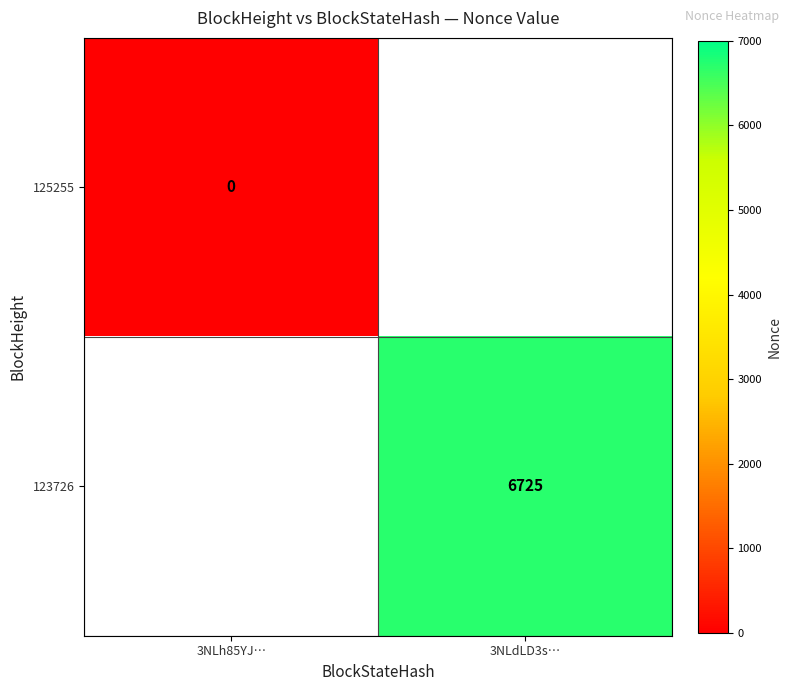

Is it true that 123726 equals 6725 at 3NLdLD3s…?

True